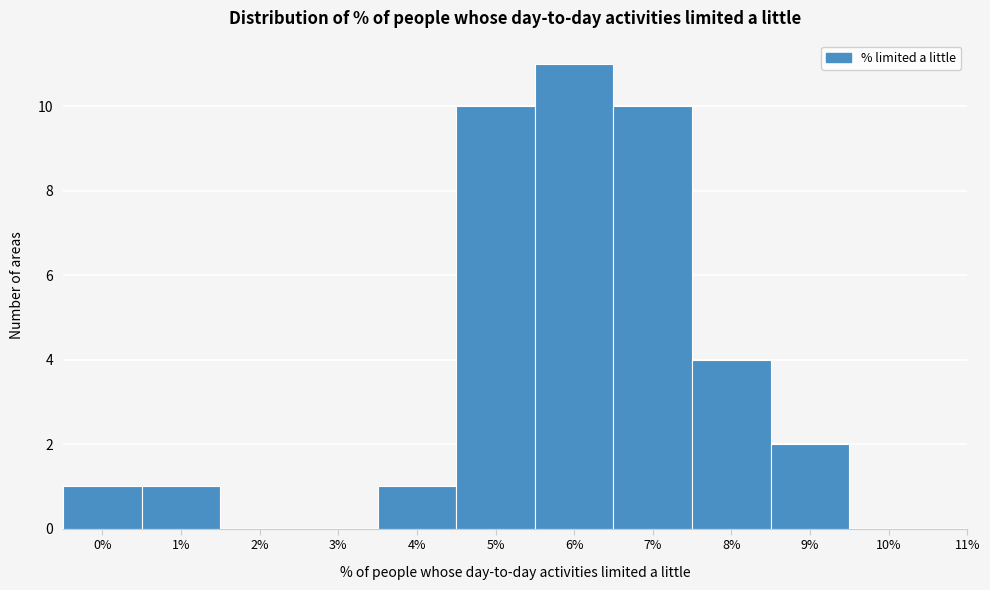

Reading right to left, what are all the values shown in this chart?

10%=0	9%=2	8%=4	7%=10	6%=11	5%=10	4%=1	3%=0	2%=0	1%=1	0%=1